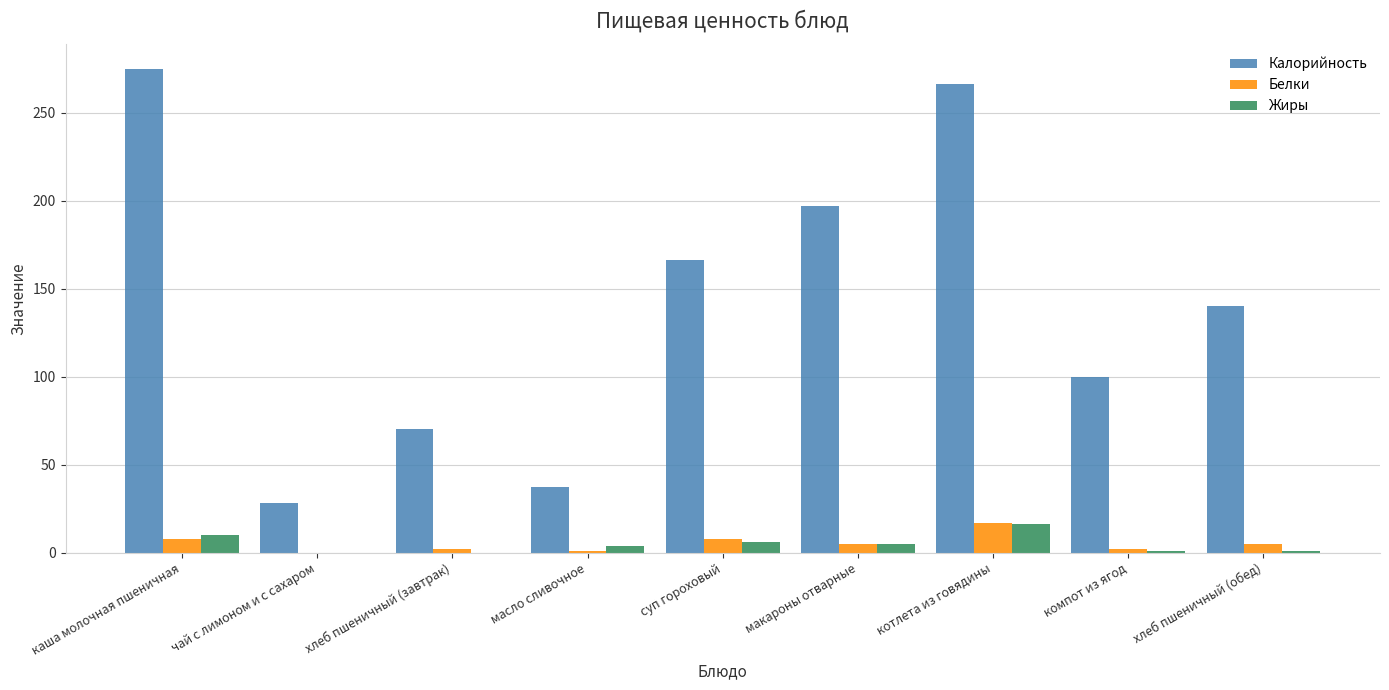

Is it true that Жиры equals 10 at каша молочная пшеничная?

True